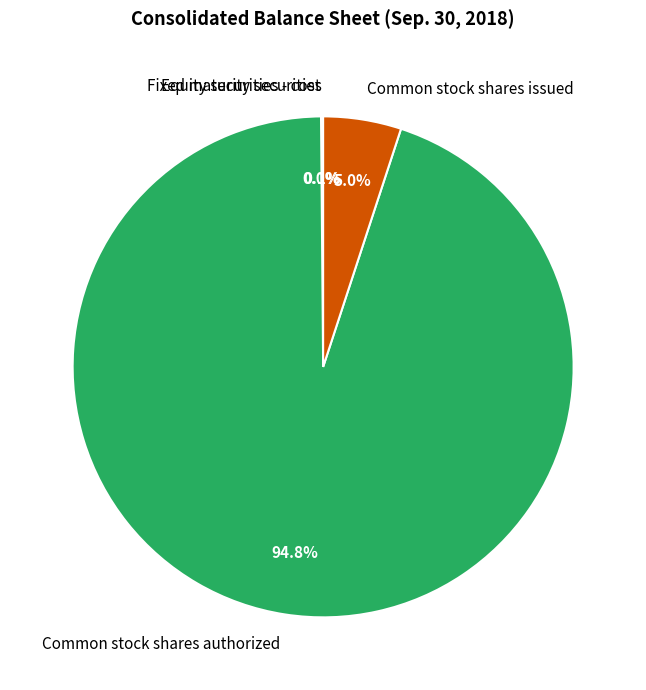

What percentage do Common stock shares issued and Common stock shares authorized together represent?

99.9%